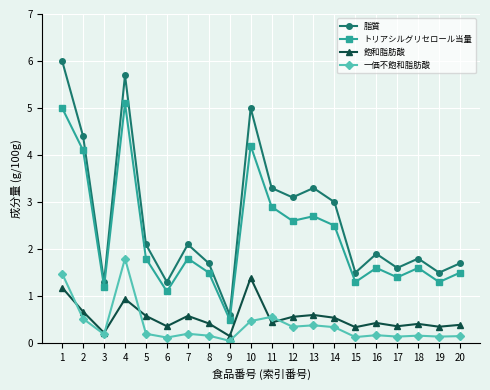

Does the chart display data point markers on the line(s)?

Yes